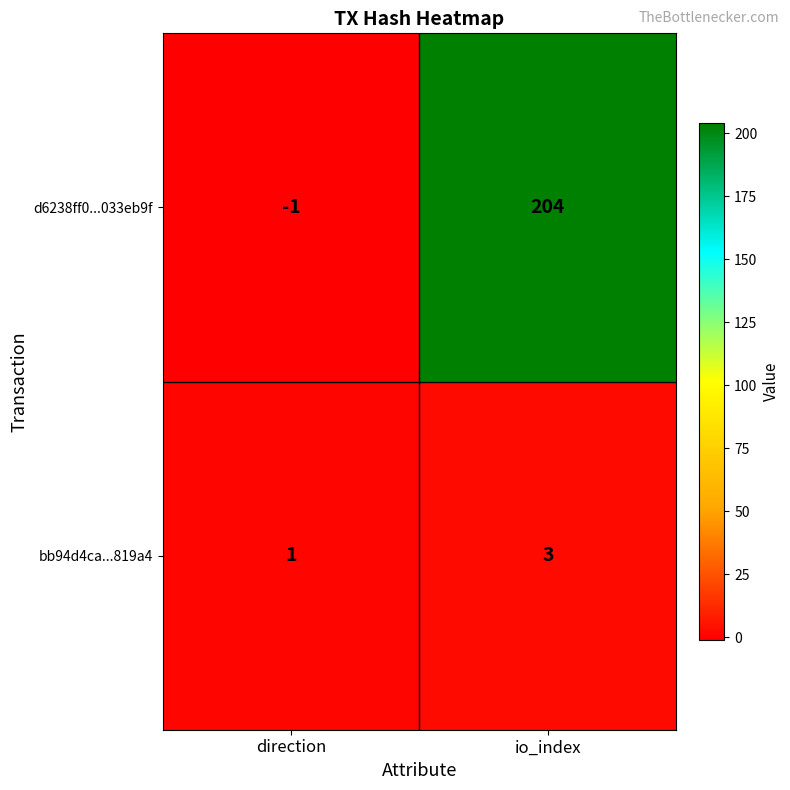

Rank the series by their average value, from highest to lowest.

d6238ff0...033eb9f, bb94d4ca...819a4